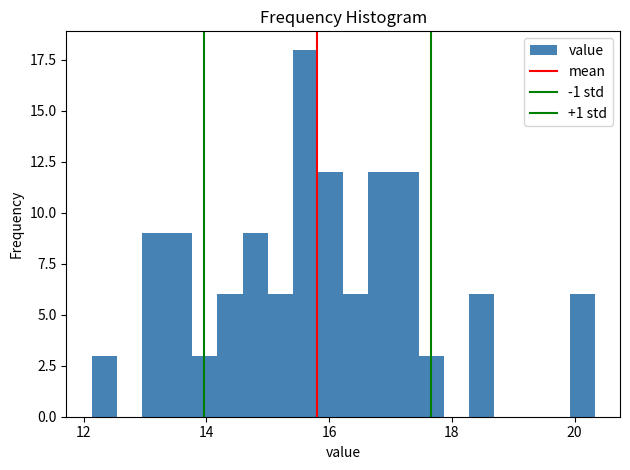

Read against the x-axis, roughly where is the centre of the tallest bar?

15.6